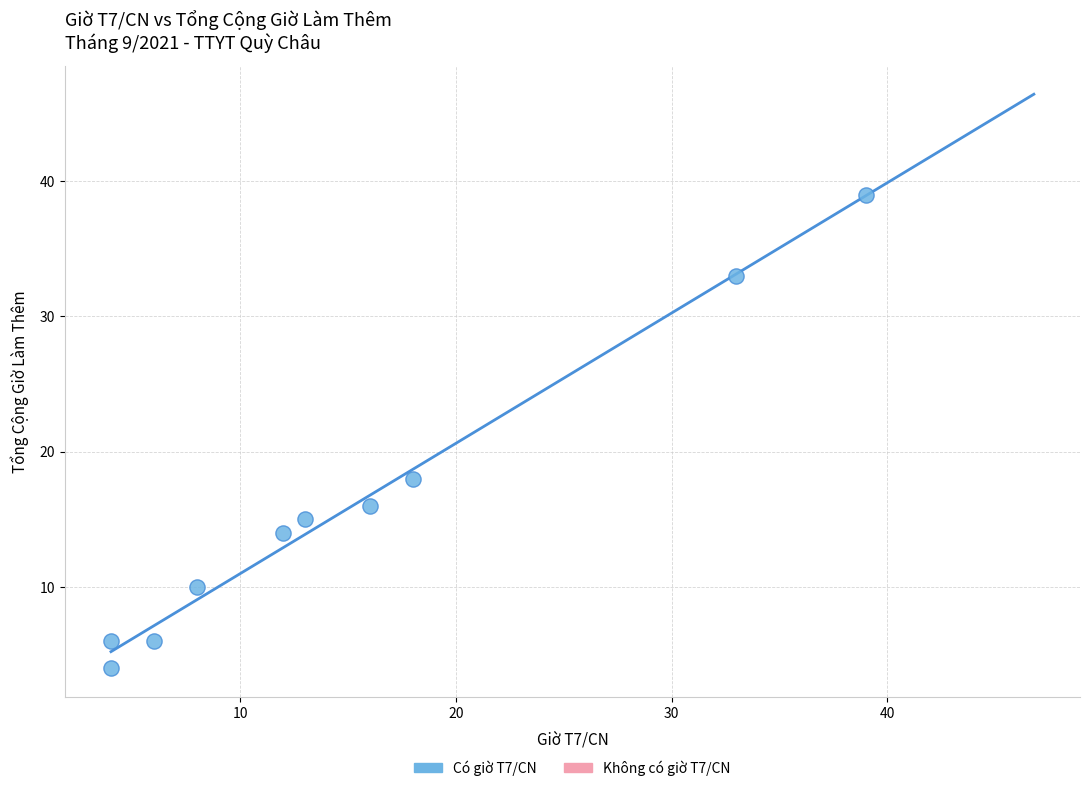

What Y value in the scatter plot is closest to 21?

18